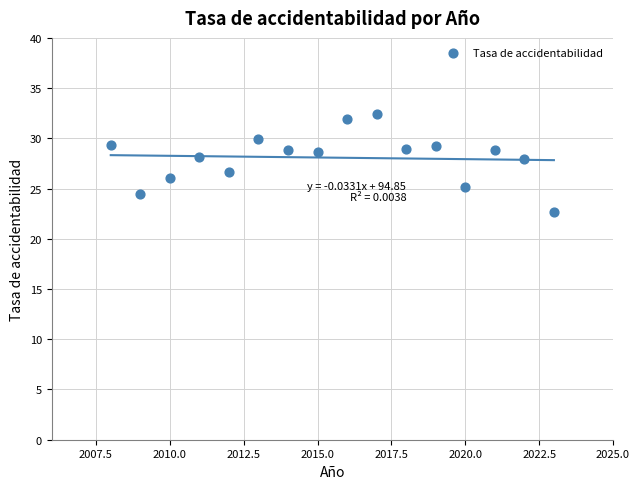

What is the range of X values (max minus min)?

15.0